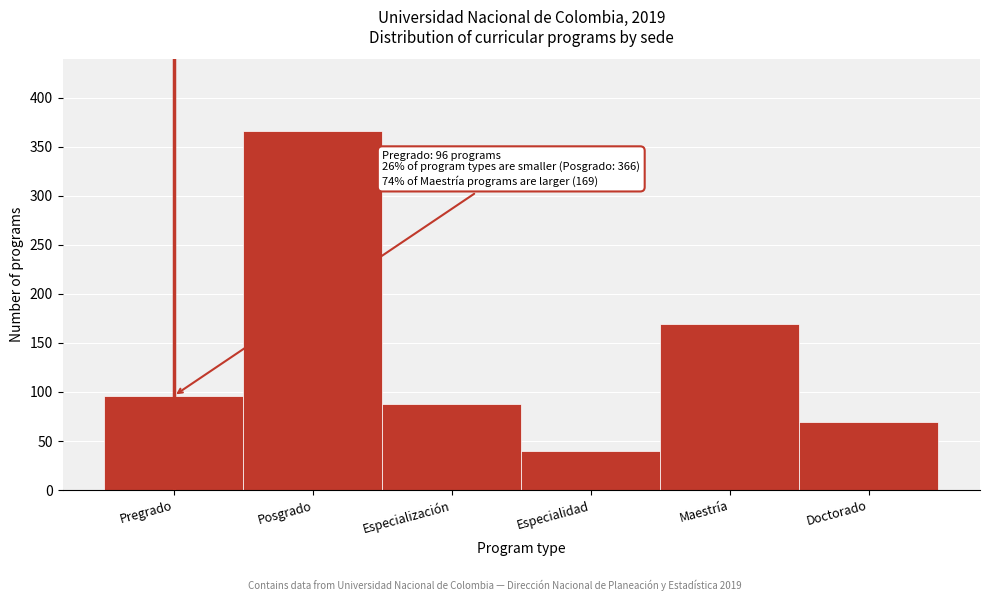

Reading left to right, what are all the values shown in this chart?

Pregrado=96	Posgrado=366	Especialización=88	Especialidad=40	Maestría=169	Doctorado=69